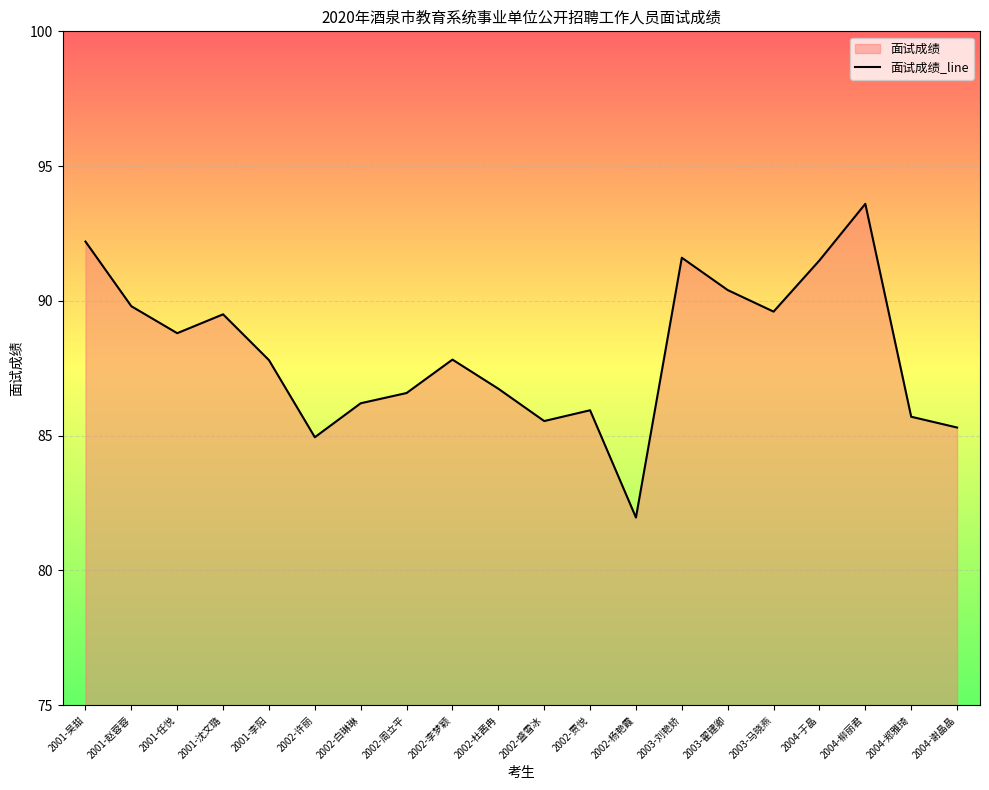

Is it true that the value at 2001-任悦 is 88.8?

True